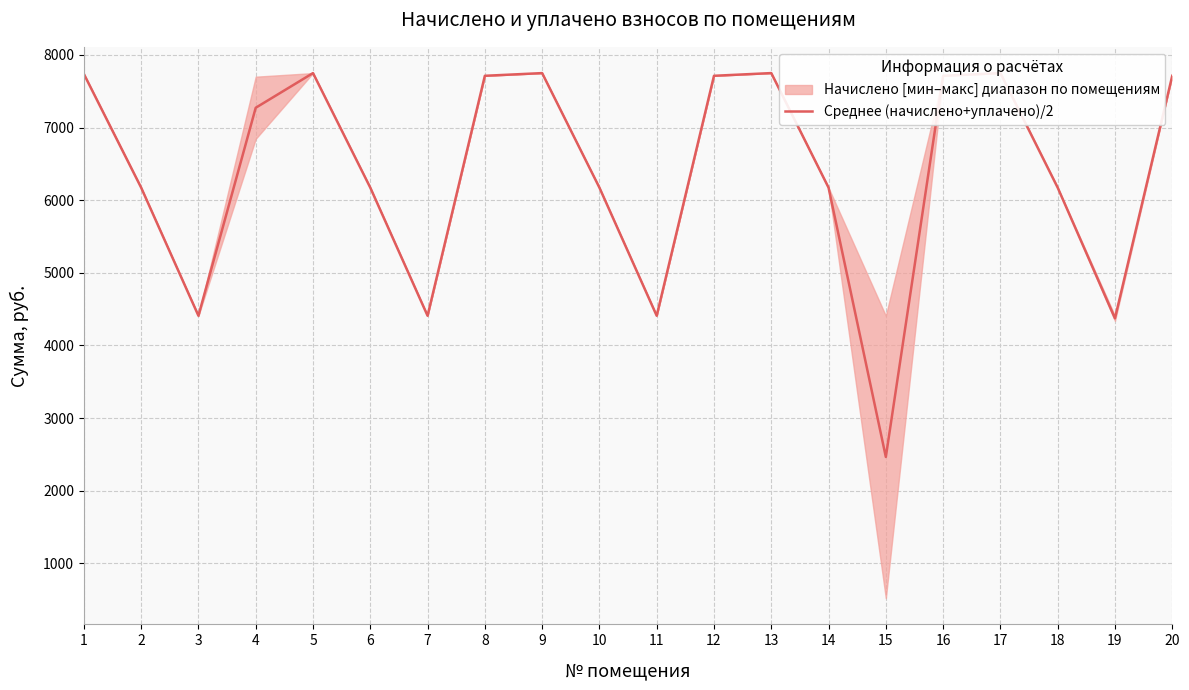

The value at 12 is 7712.8. True or false?

True